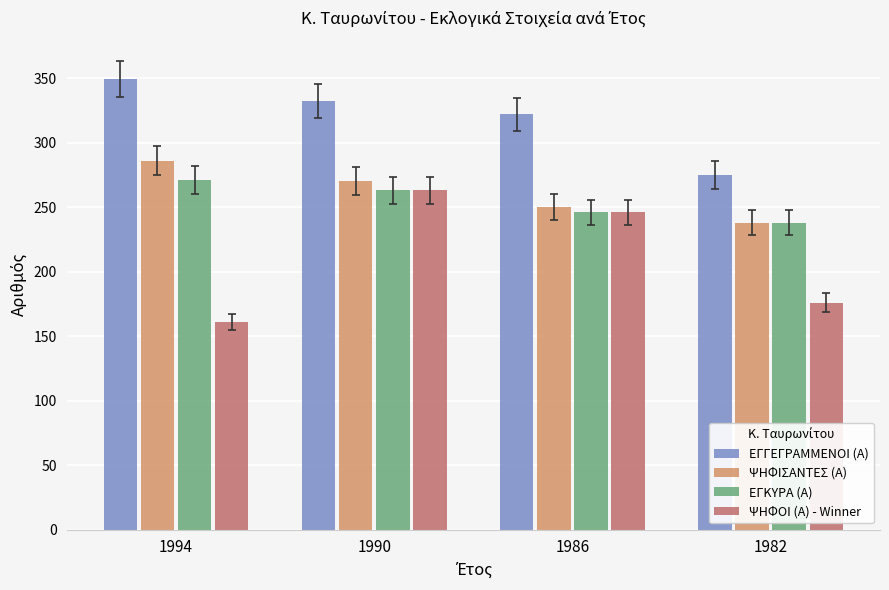

How many ΕΓΓΕΓΡΑΜΜΕΝΟΙ (Α) values are between 322 and 349?

3